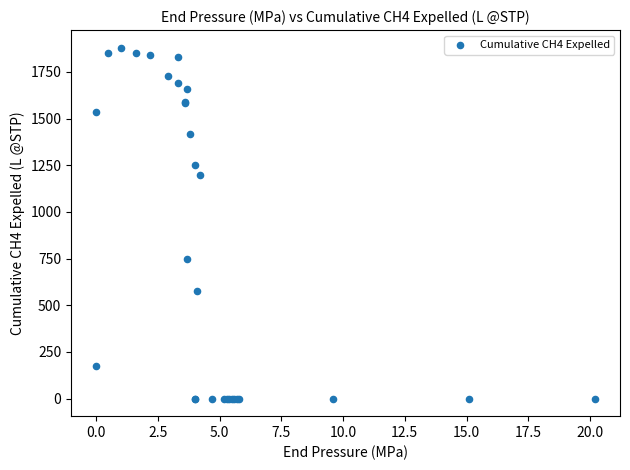

What Y value in the scatter plot is closest to 939?

748.9